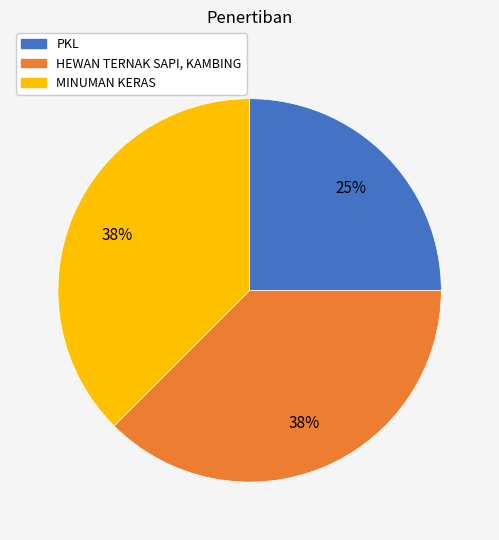

Which has a higher value, PKL or HEWAN TERNAK SAPI, KAMBING?

HEWAN TERNAK SAPI, KAMBING